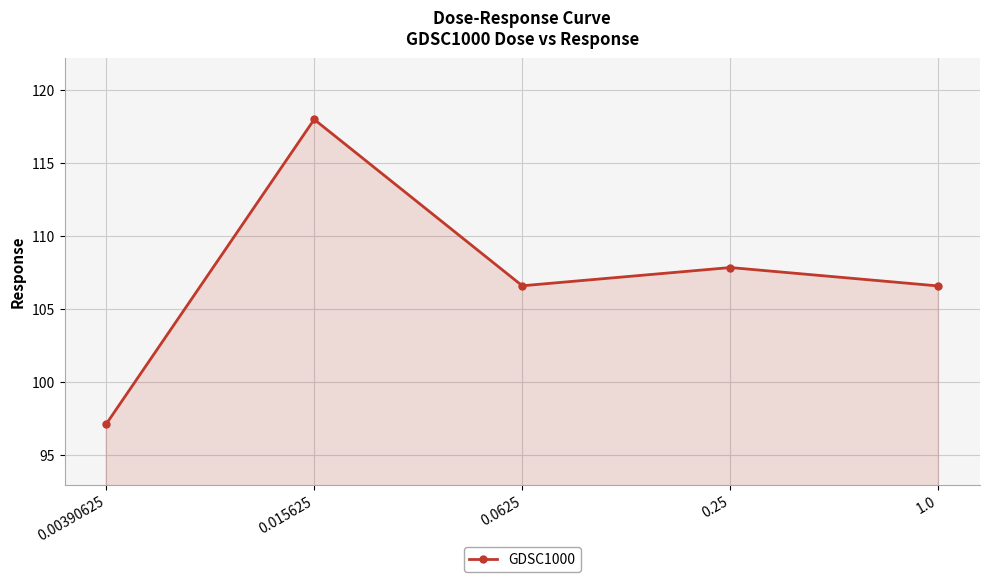

Reading left to right, extract all data points from this chart.

97.1	118.0	106.6	107.8	106.6